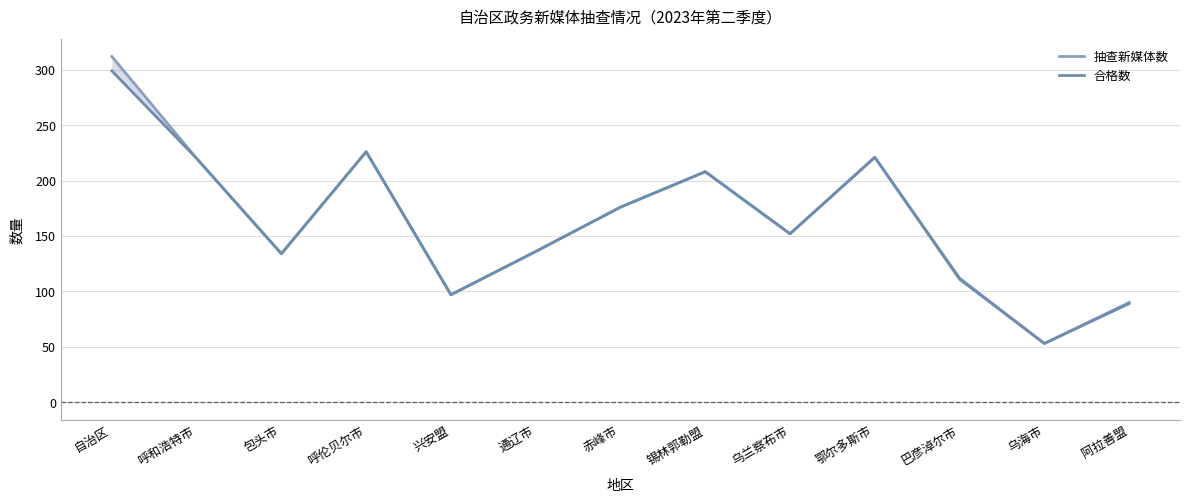

Is it true that 抽查新媒体数 equals 112 at 巴彦淖尔市?

True